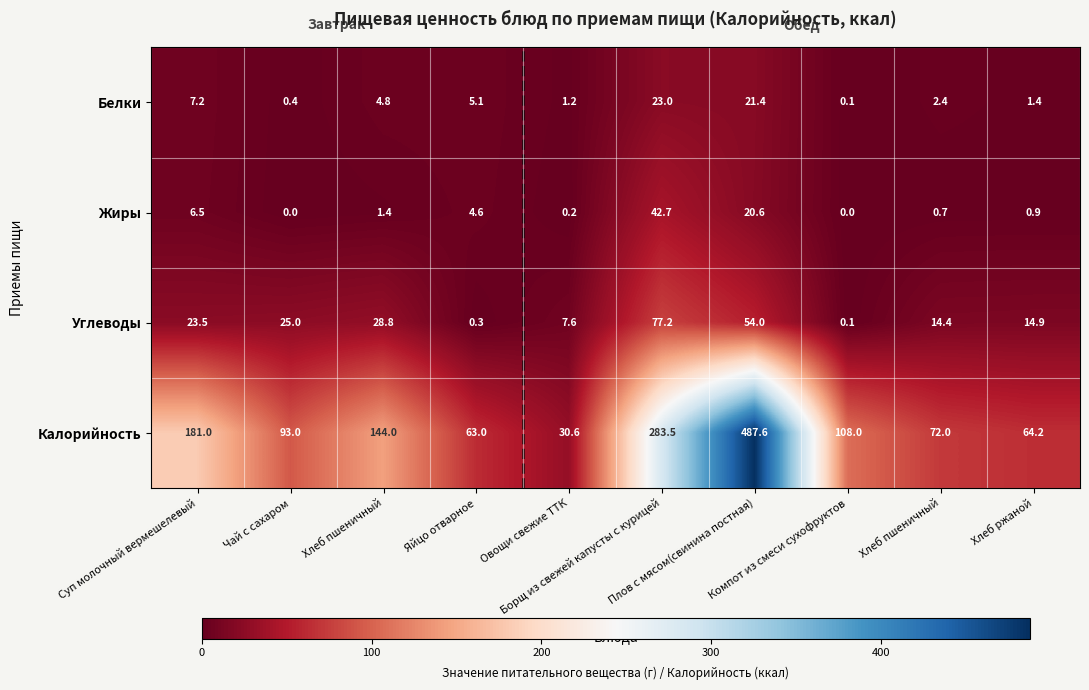

At how many categories does at least one series exceed 113?

4